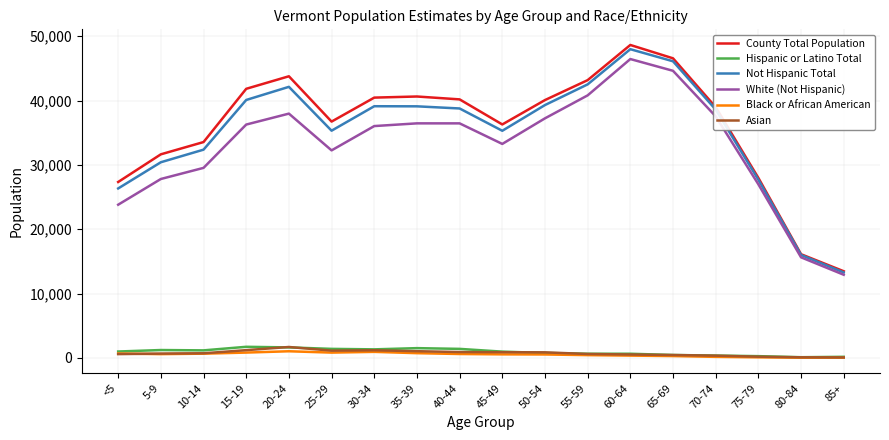

What is the difference between the maximum and minimum values in the County Total Population series?

35163